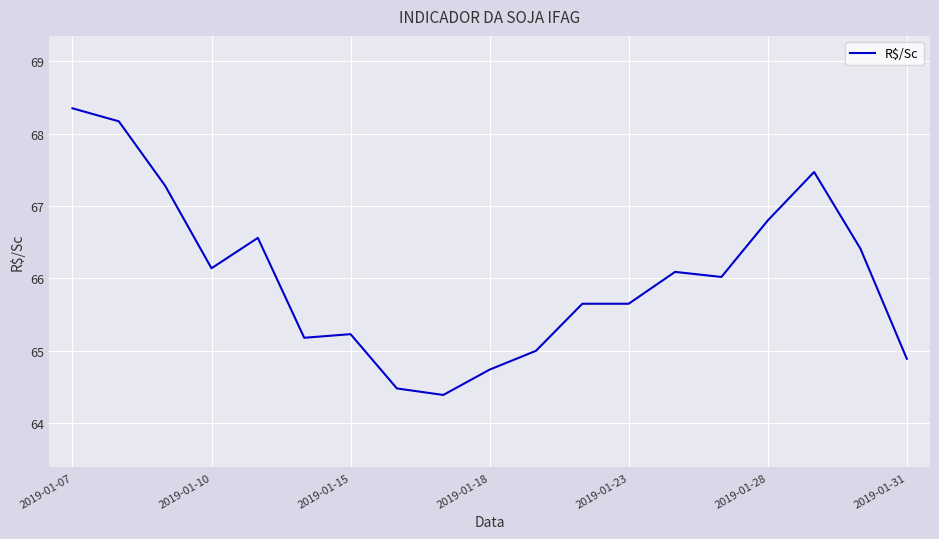

What is the minimum value shown in the chart?

64.4